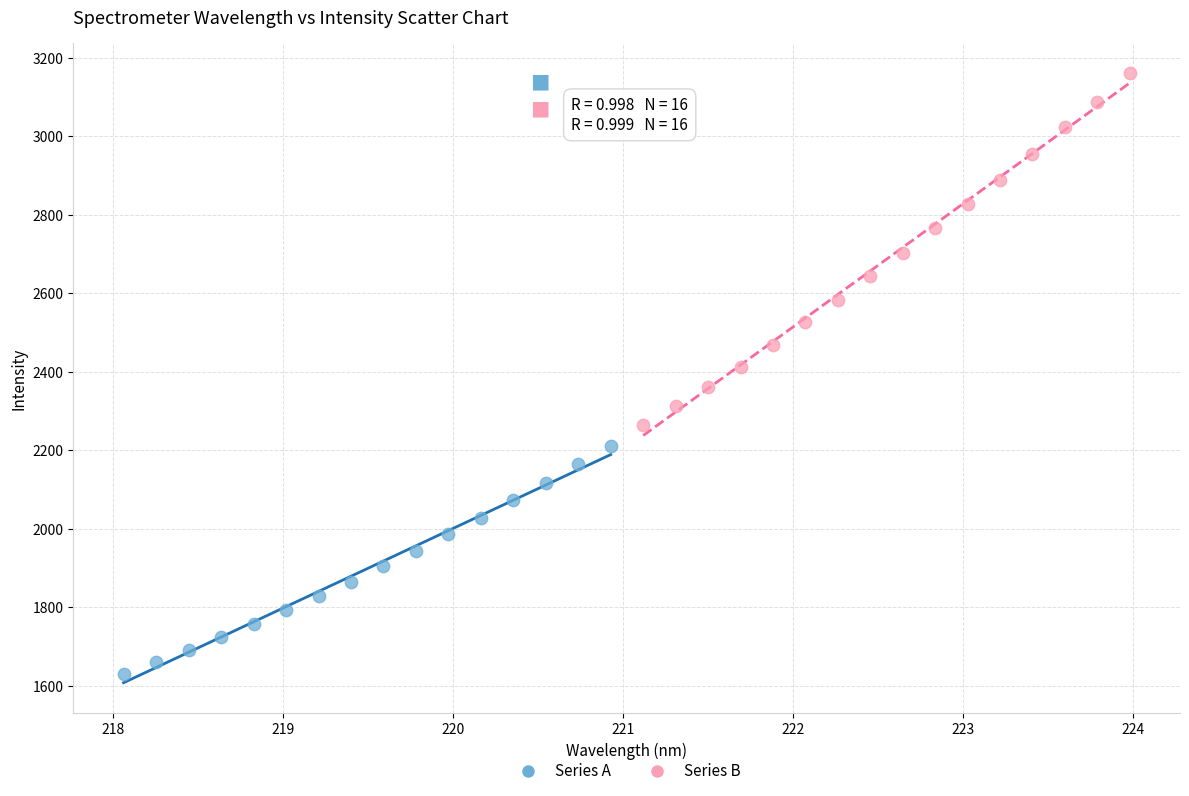

Which series reaches the minimum Y coordinate?

Series A